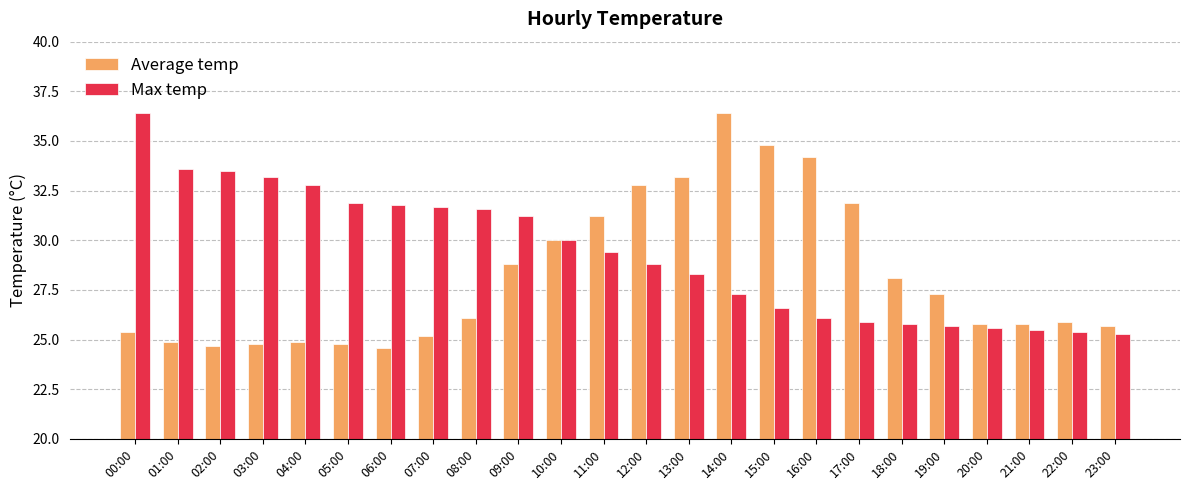

What is the label of the 16th bar from the left?

15:00